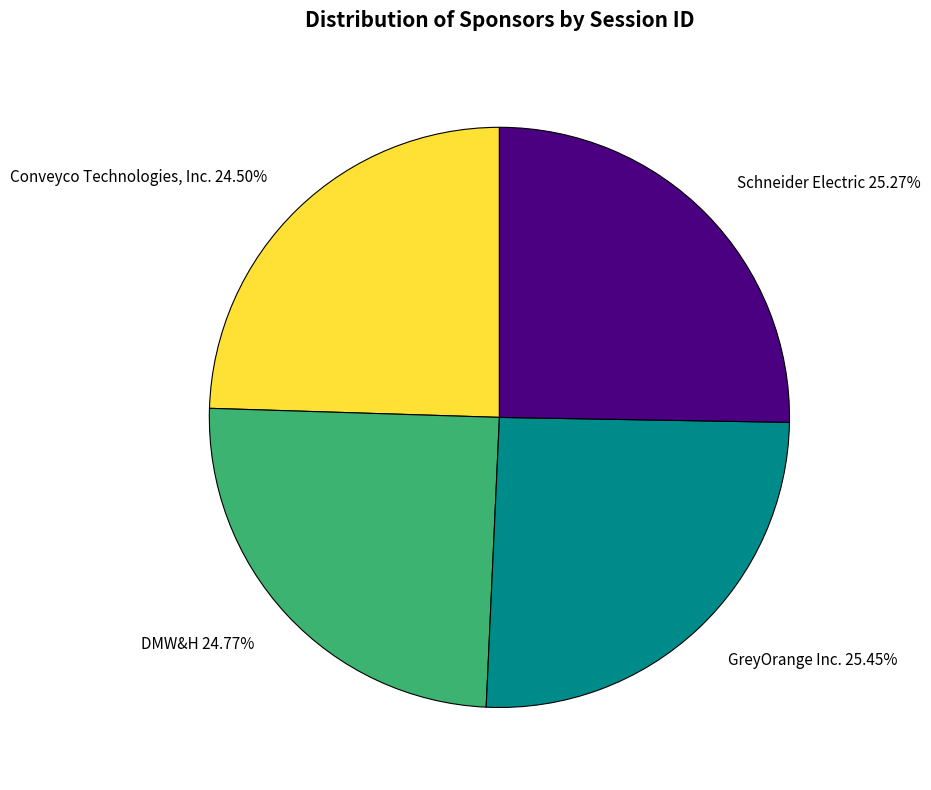

Between Conveyco Technologies, Inc. 24.50% and GreyOrange Inc. 25.45%, which is larger?

GreyOrange Inc. 25.45%